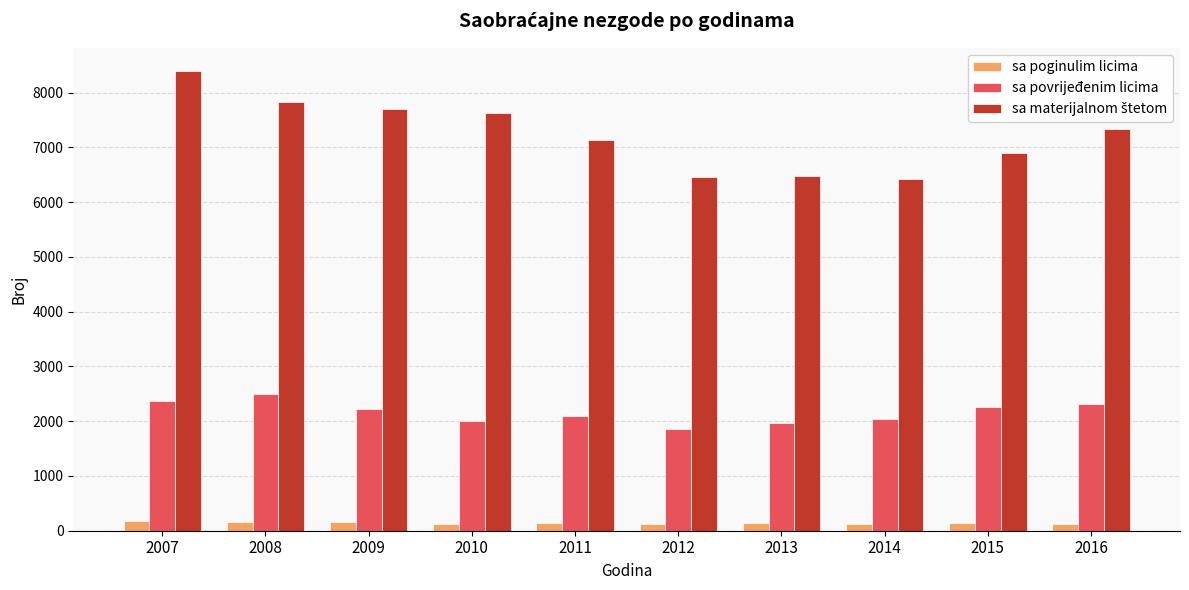

Count the number of categories in the chart.

10